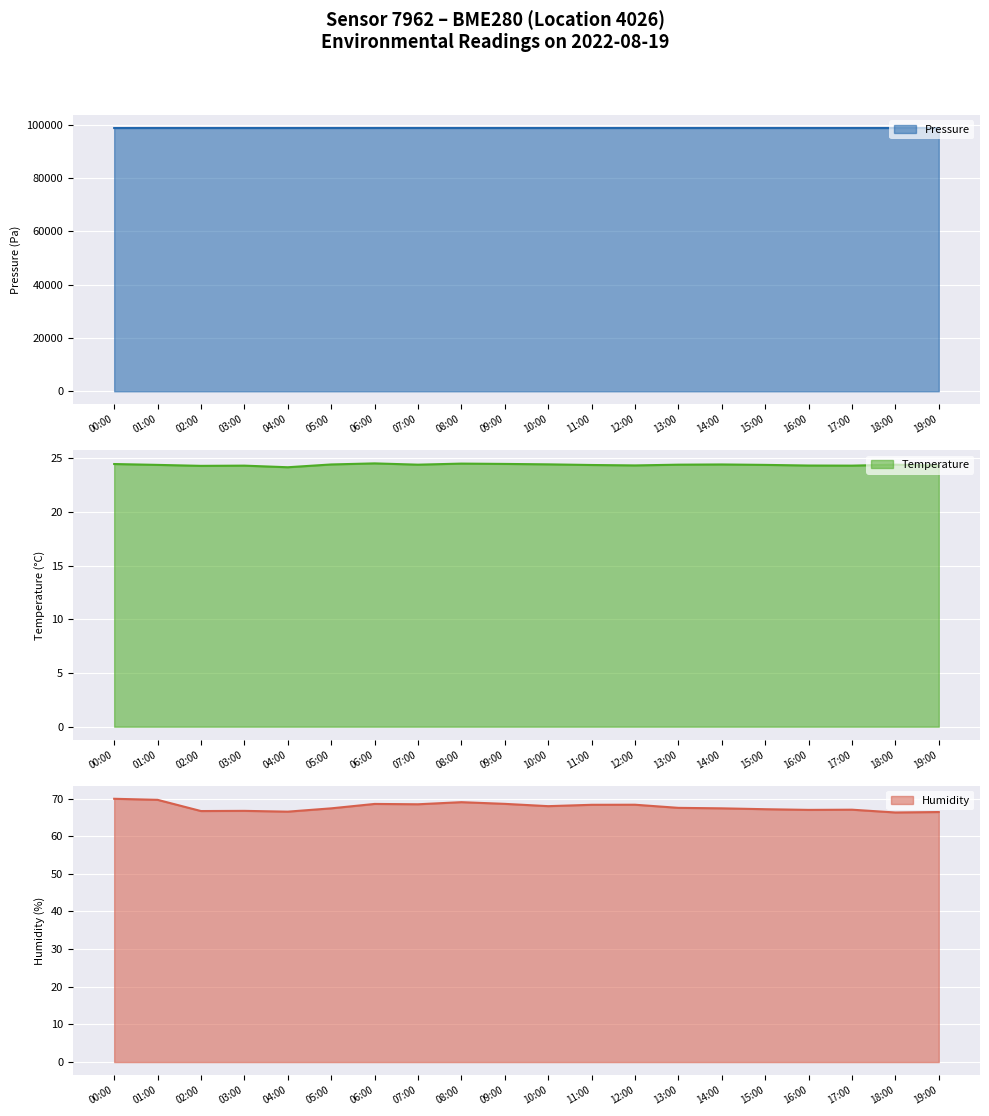

What is the value of the humidity point at the 1st from the left?

69.9